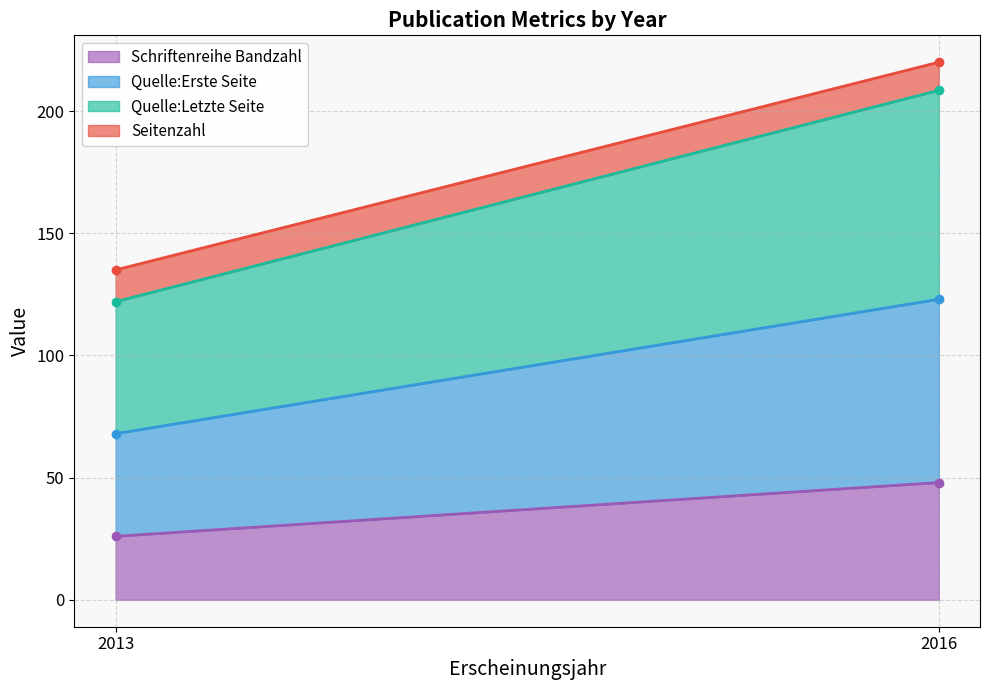

What are all the series names shown in the legend?

Schriftenreihe Bandzahl, Quelle:Erste Seite, Quelle:Letzte Seite, Seitenzahl